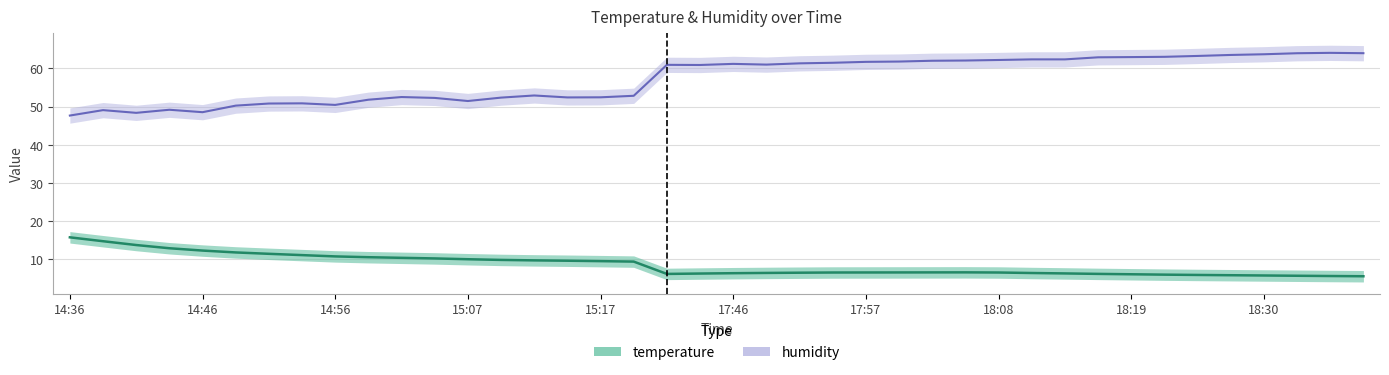

What is the lowest value of the humidity series?

47.7